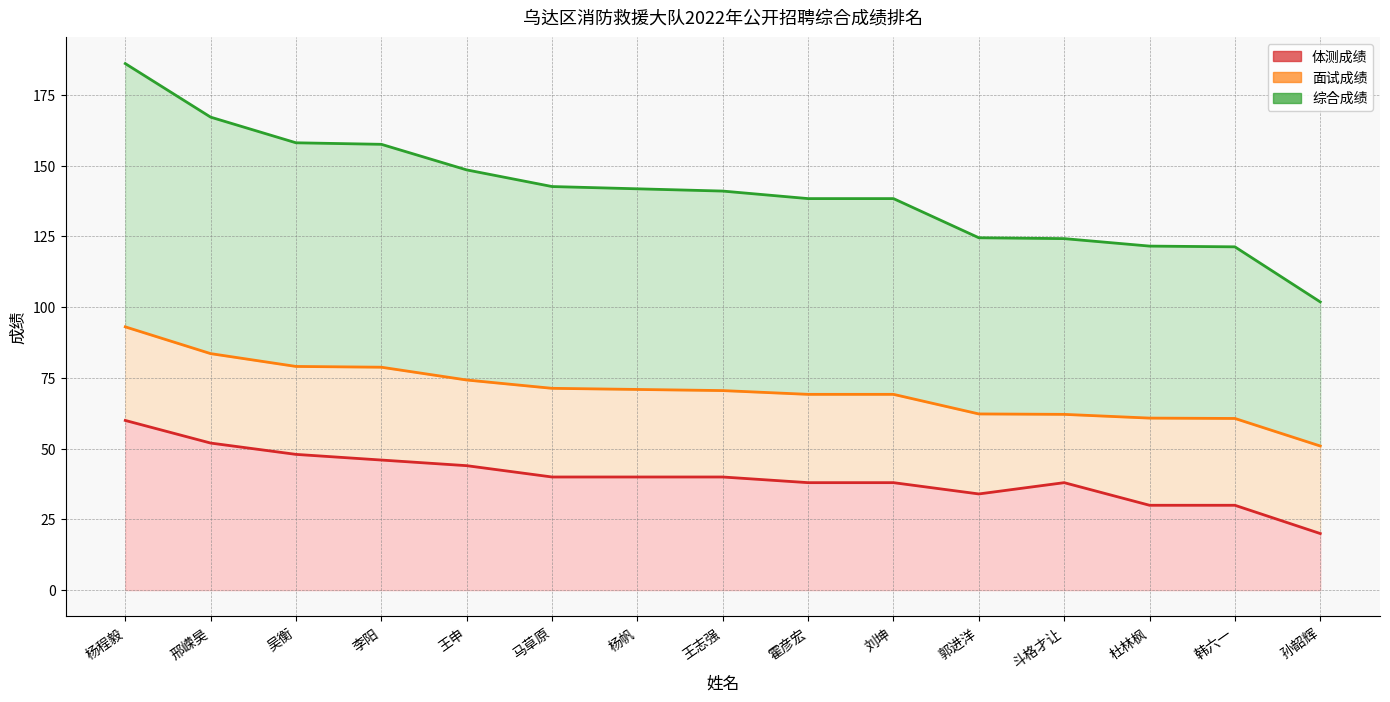

True or false: 体测成绩 has a value of 12.6 at 杨程毅.

False